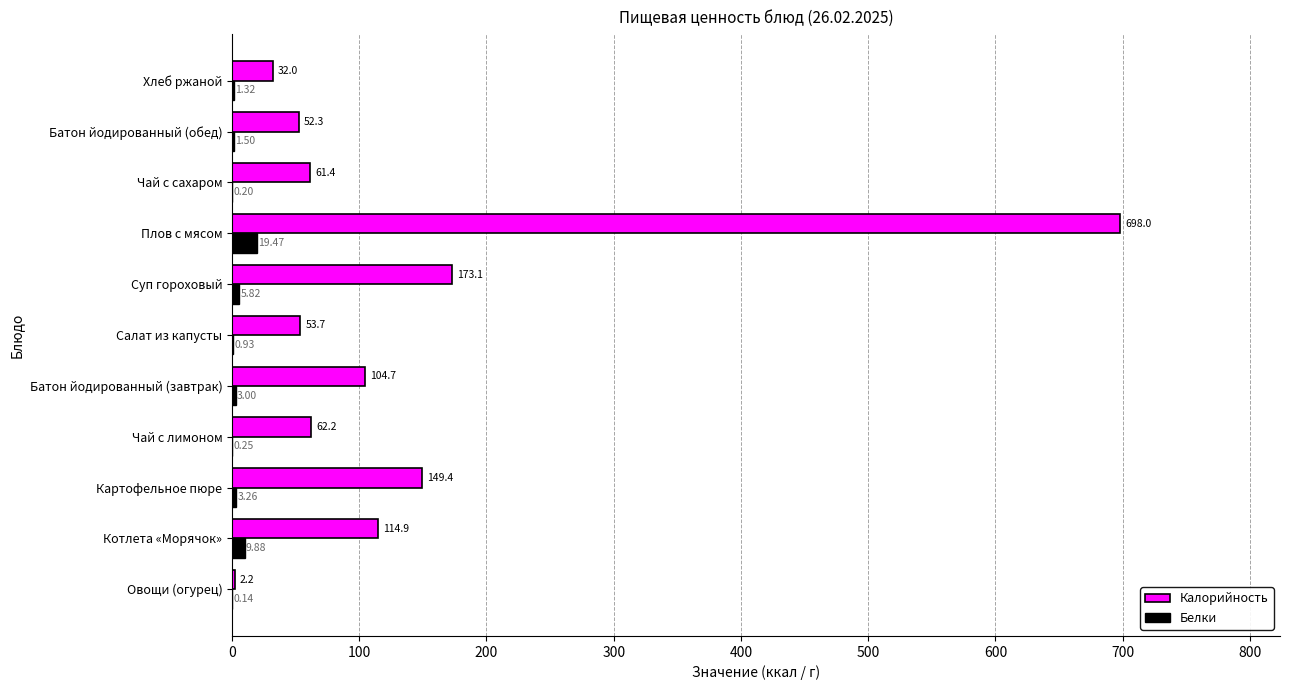

Between Плов с мясом and Хлеб ржаной, which series saw the biggest shift?

Калорийность